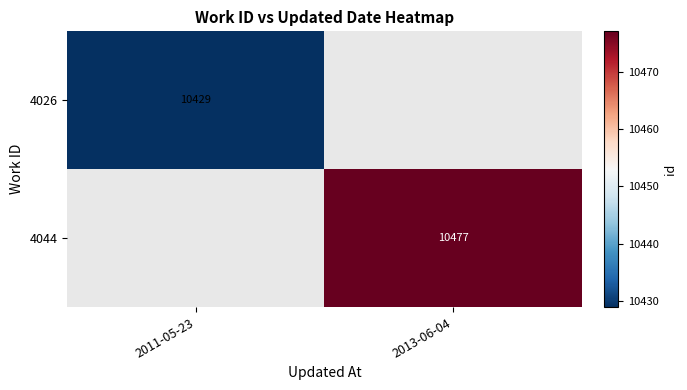

The 4044 series shows 2300 at 2013-06-04. True or false?

False